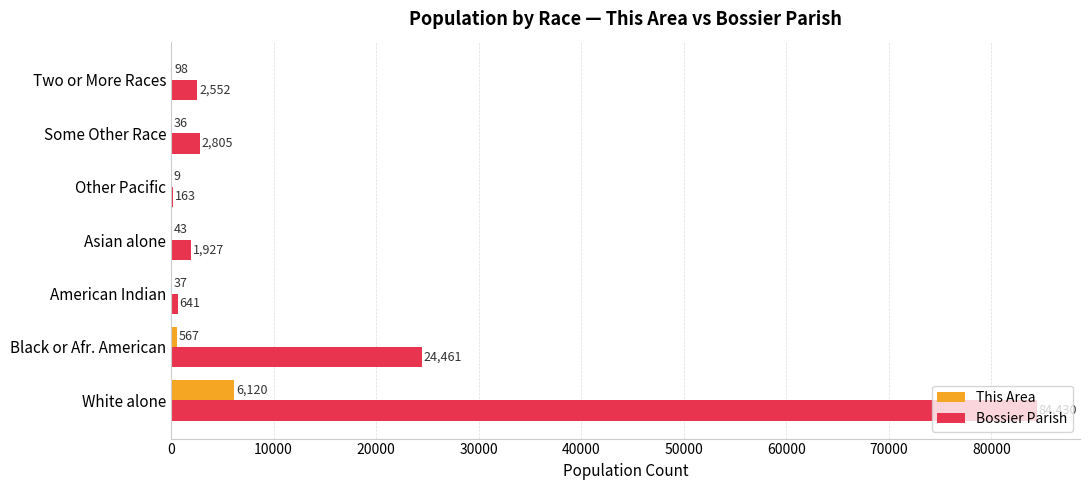

At which label does This Area reach its peak?

White alone